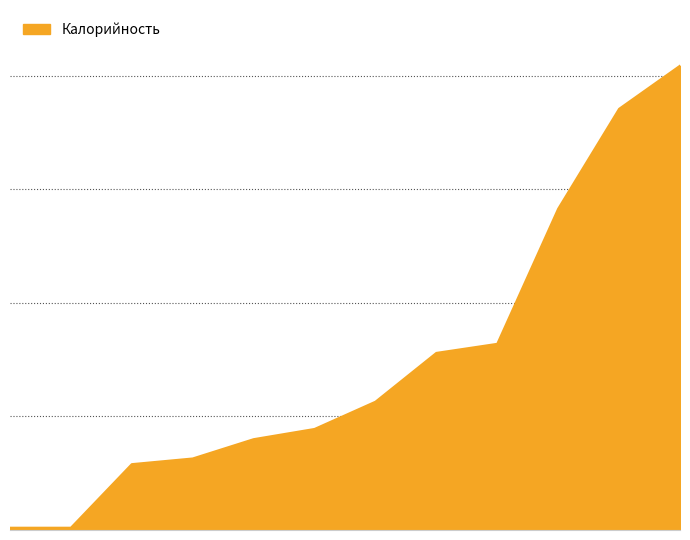

At which category does the chart reach its peak across all series?

Макароны/подлива